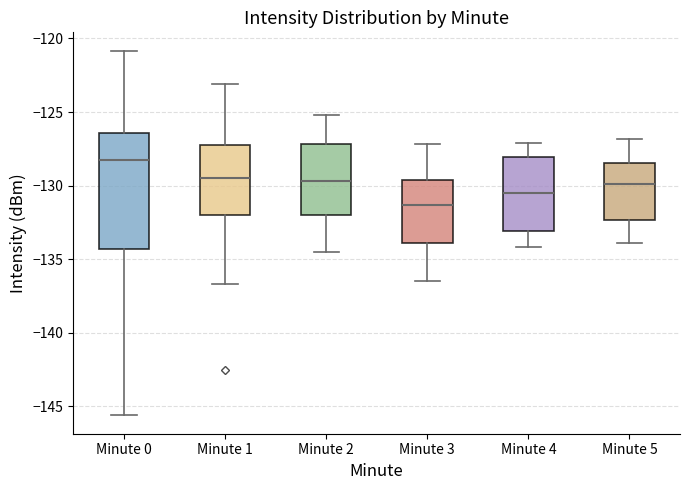

Which box has the highest median line?

Minute 0